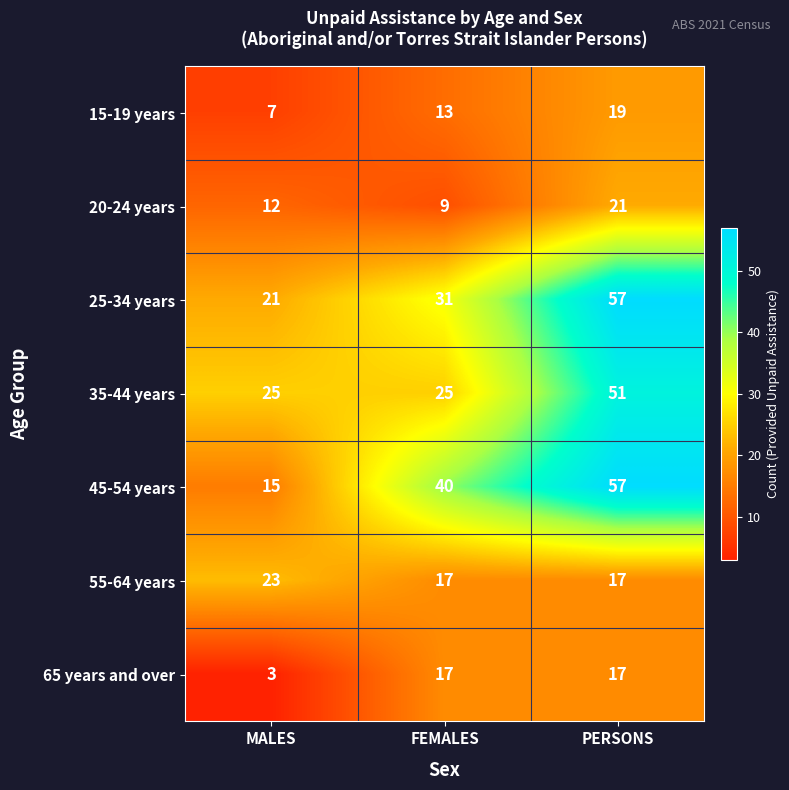

What is the smallest value displayed?

3